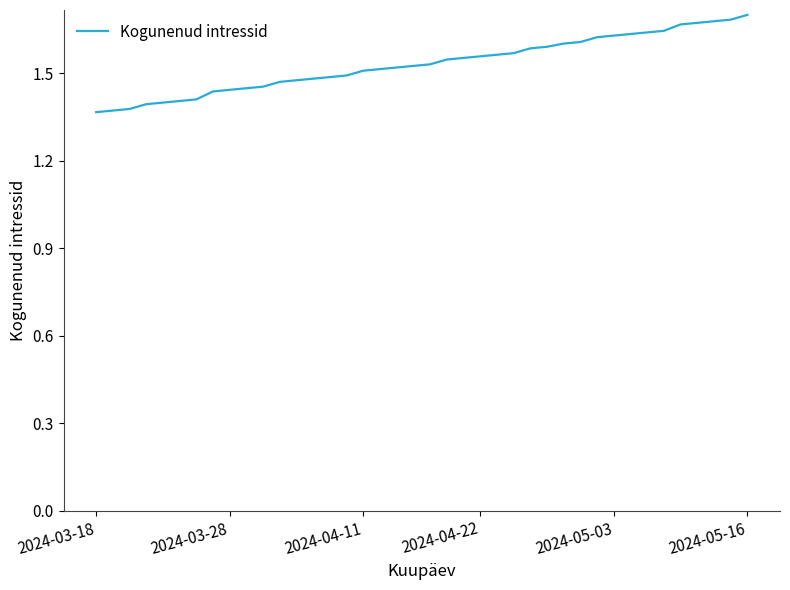

What is the difference between the maximum and minimum values?

0.3